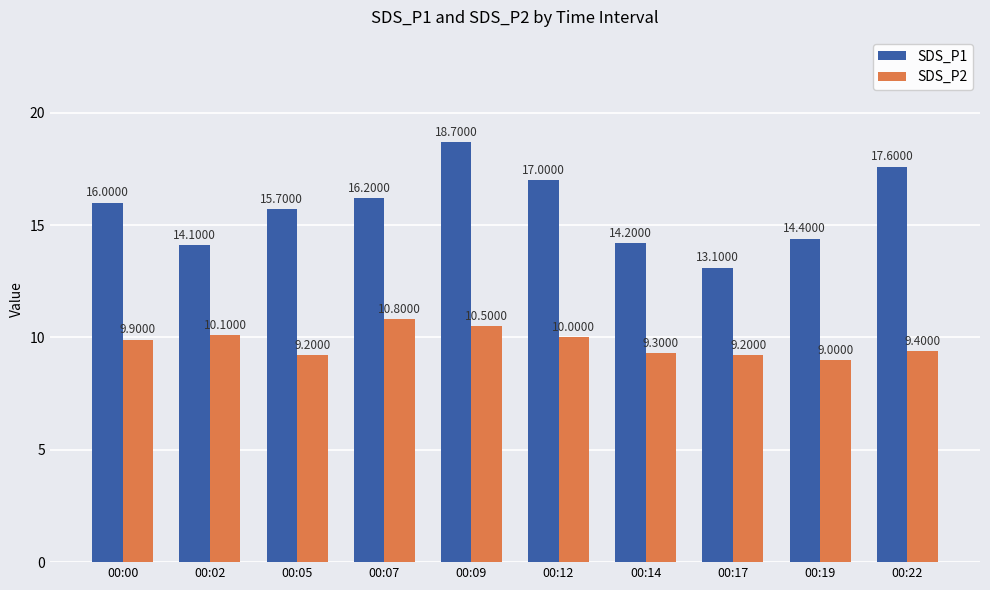

How many distinct data groups are displayed?

2